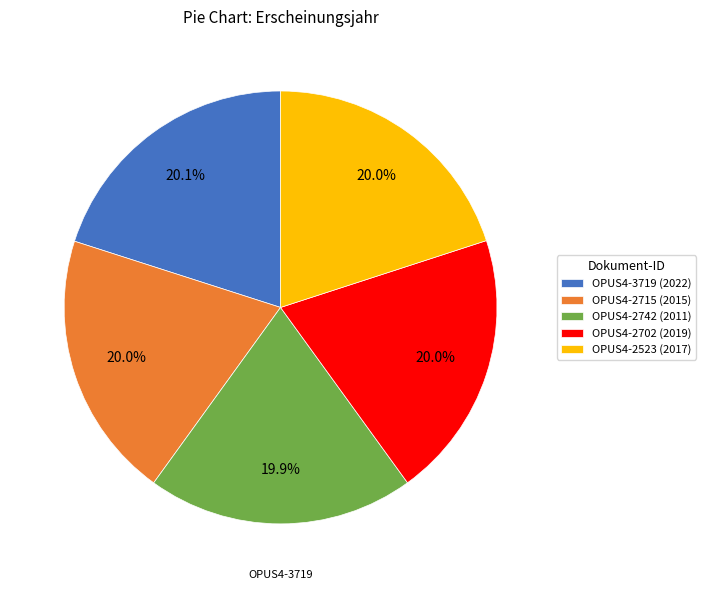

Do OPUS4-2702 (2019) and OPUS4-3719 (2022) together represent more than half of the pie?

No